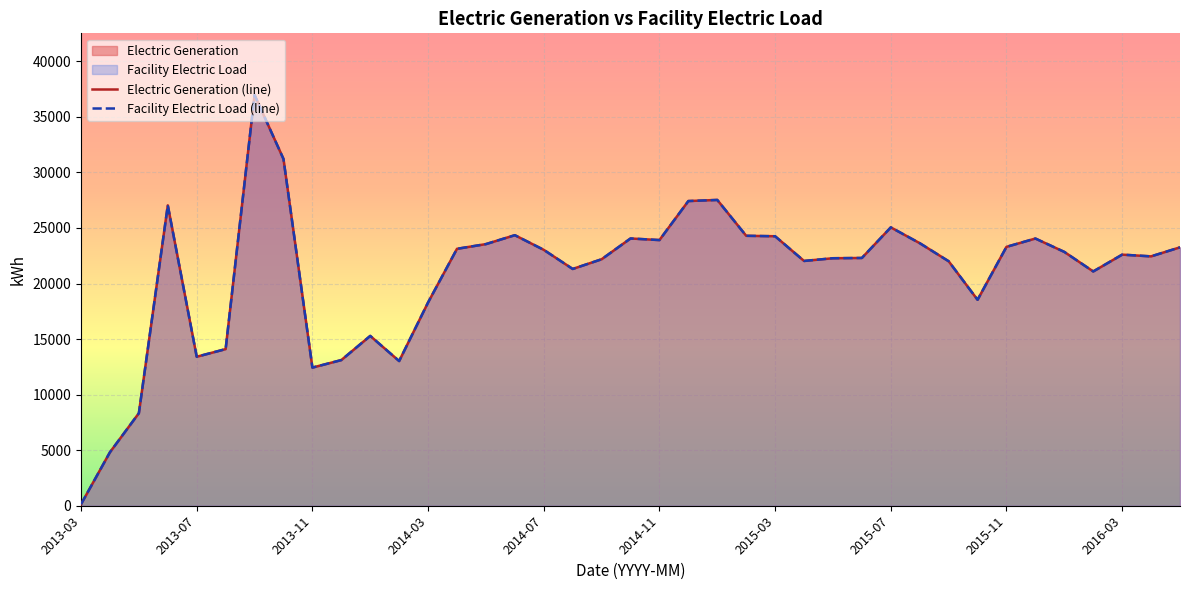

At how many categories does at least one series exceed 25609?

5